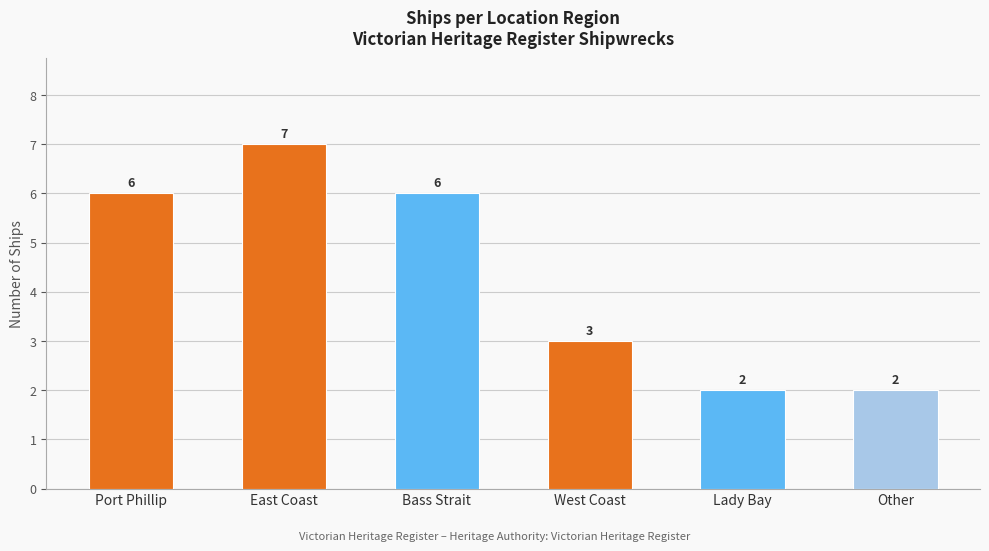

What is the difference between the second highest and second lowest values?

4